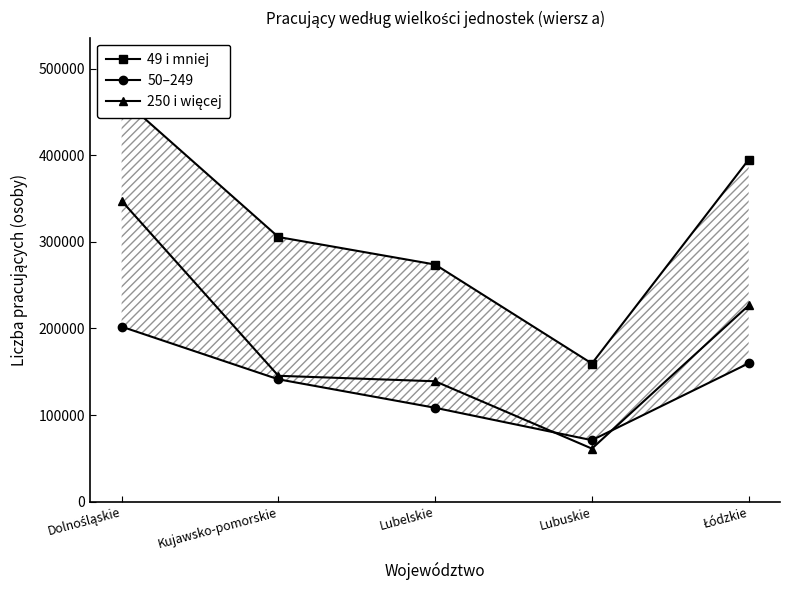

True or false: 49 i mniej and 50–249 intersect in this chart.

False